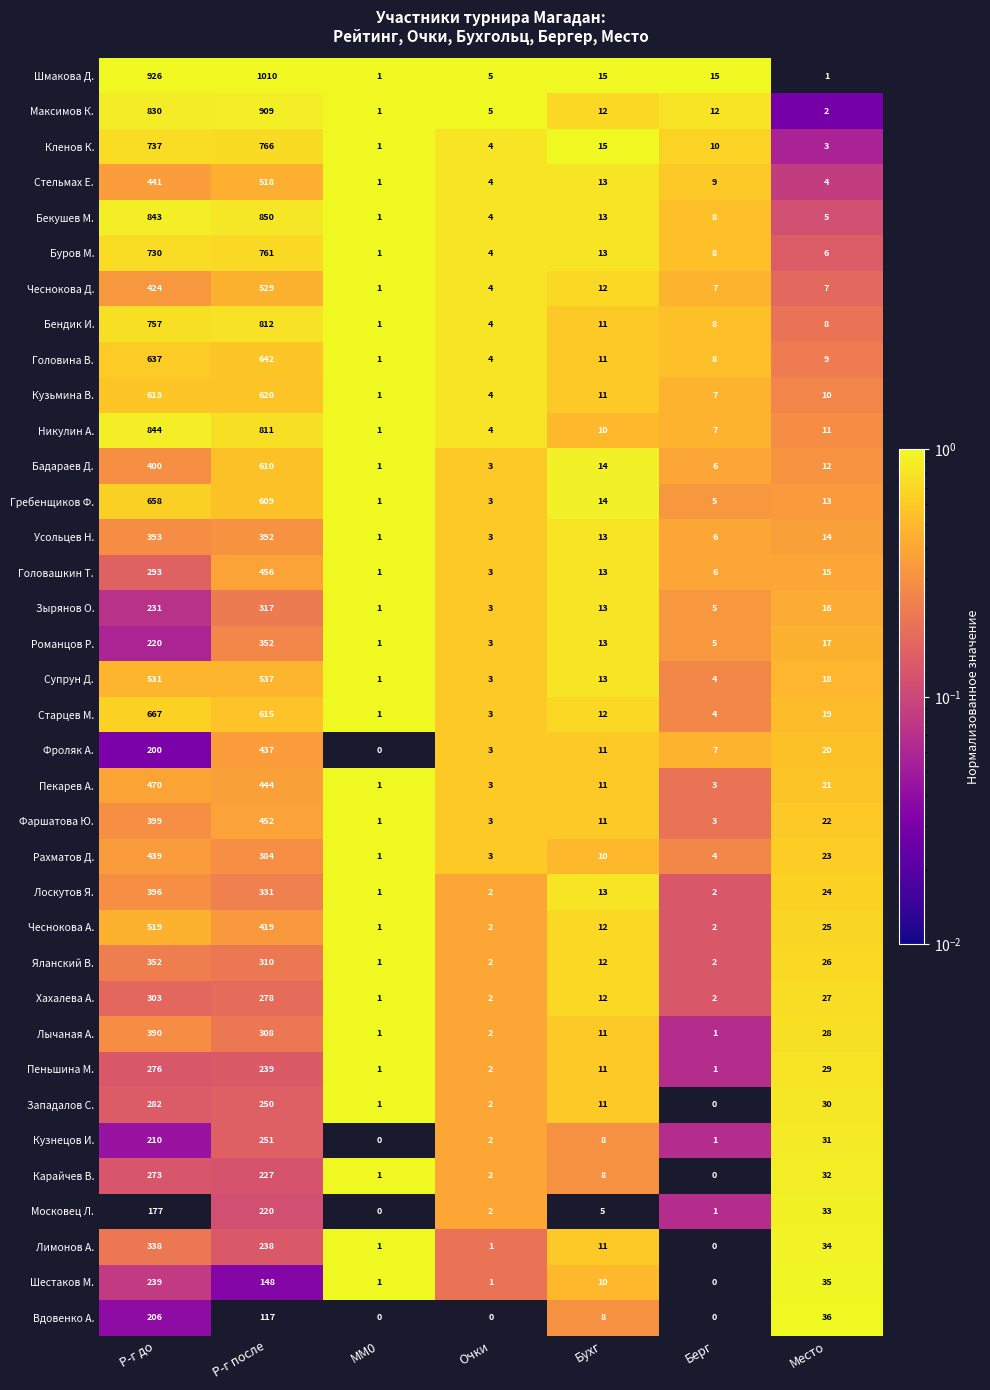

What is the difference between the maximum and minimum values in the Гребенщиков Ф. series?

657